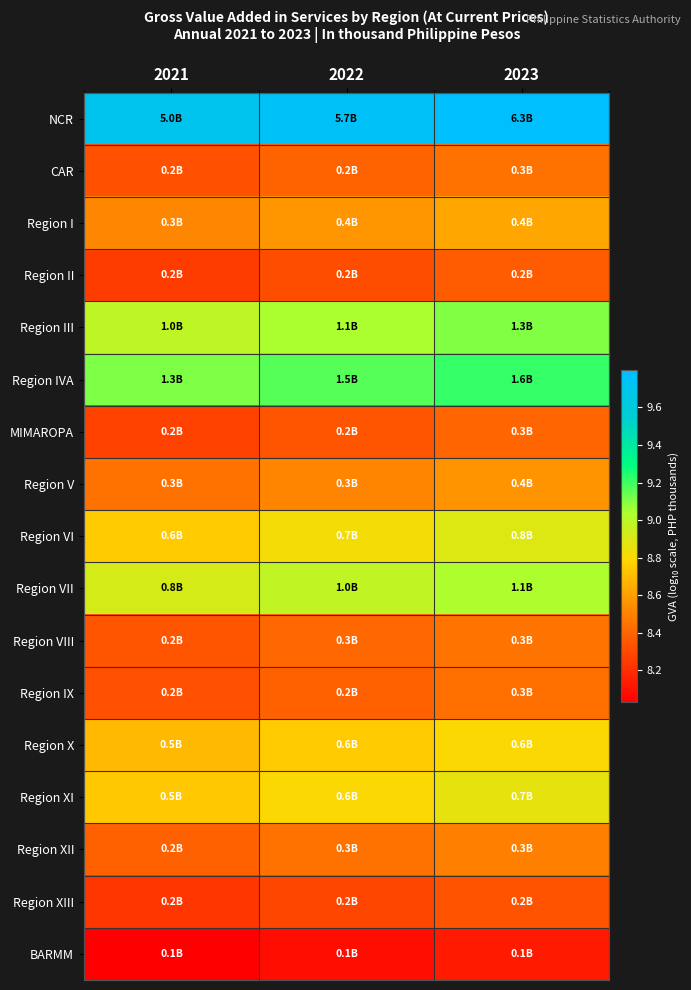

Between 2021 and 2023, which is larger?

2023